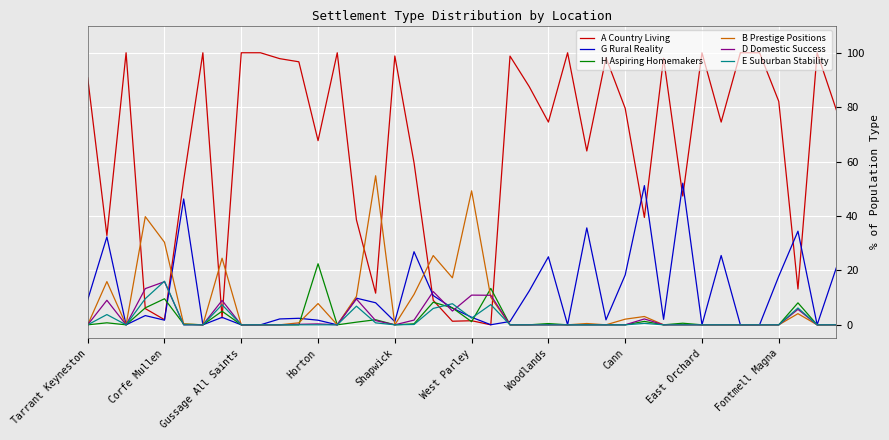

Does the chart display data point markers on the line(s)?

No